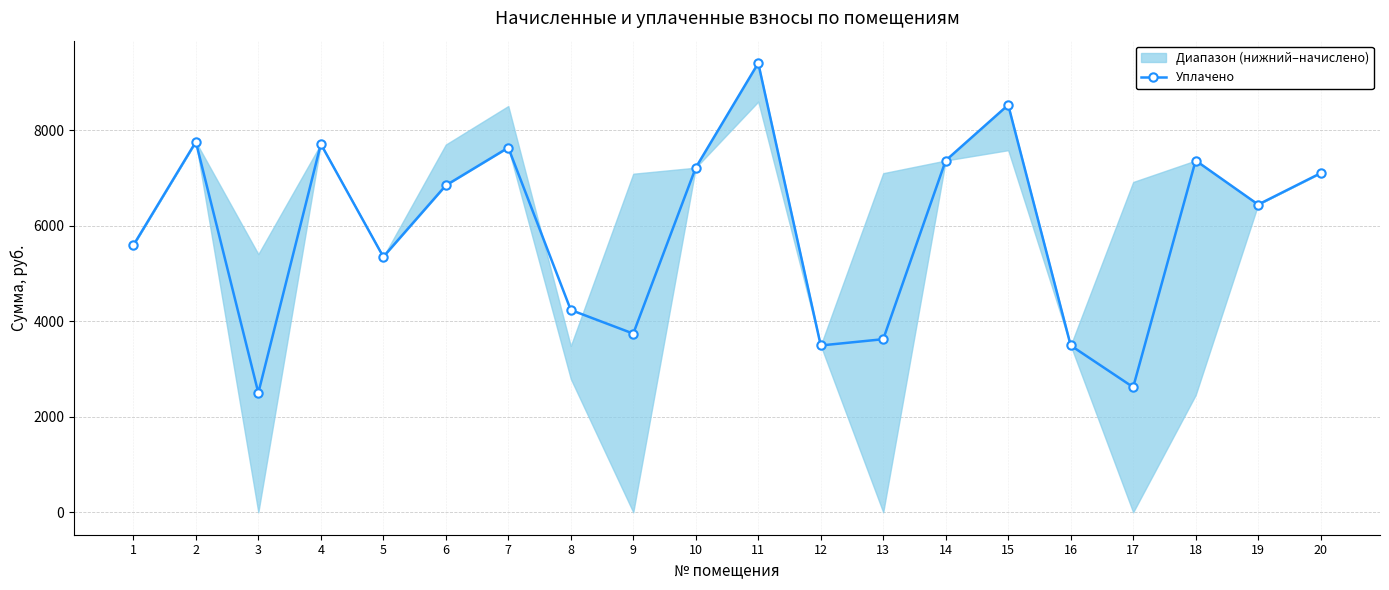

True or false: the data shows 2600.8 at 19.

False